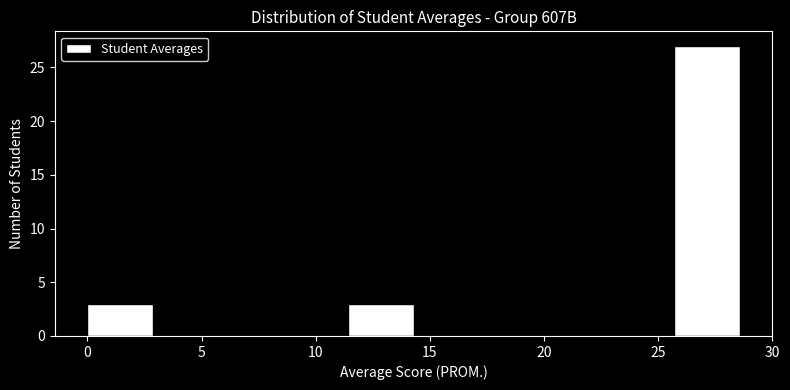

Reading left to right, list every bar in this chart as the range it spans on the x-axis followed by its height. Neither the bar edges nor the heights are printed on the chart, so give them approximately, as read against the axes.

0.0 to 3.0: 3
3.0 to 5.5: 0
5.5 to 8.5: 0
8.5 to 11.5: 0
11.5 to 14.5: 3
14.5 to 17.0: 0
17.0 to 20.0: 0
20.0 to 23.0: 0
23.0 to 25.5: 0
25.5 to 28.5: 27